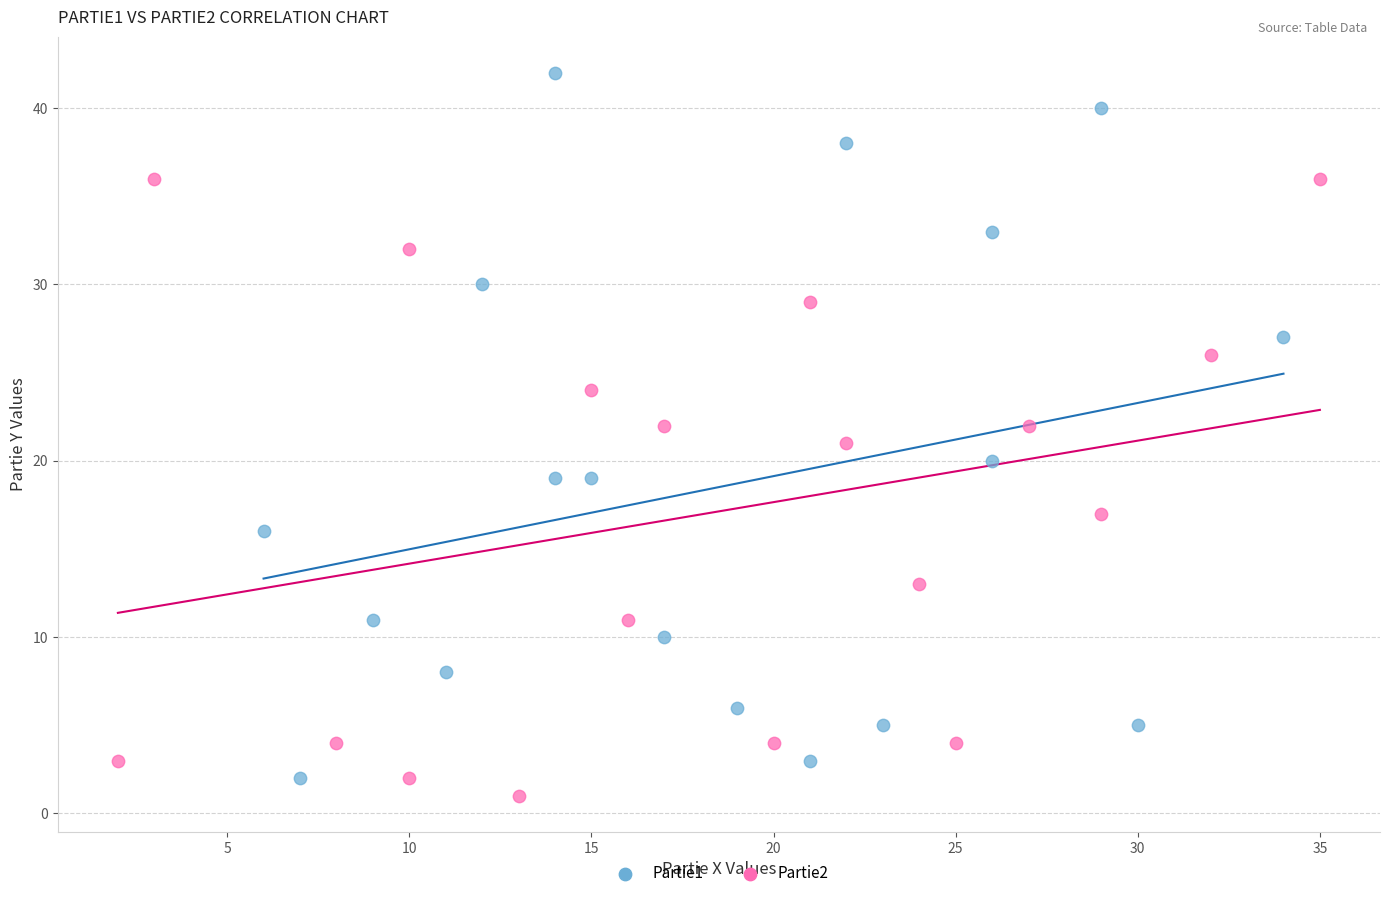

Which series has the largest Y range (max minus min)?

Partie1